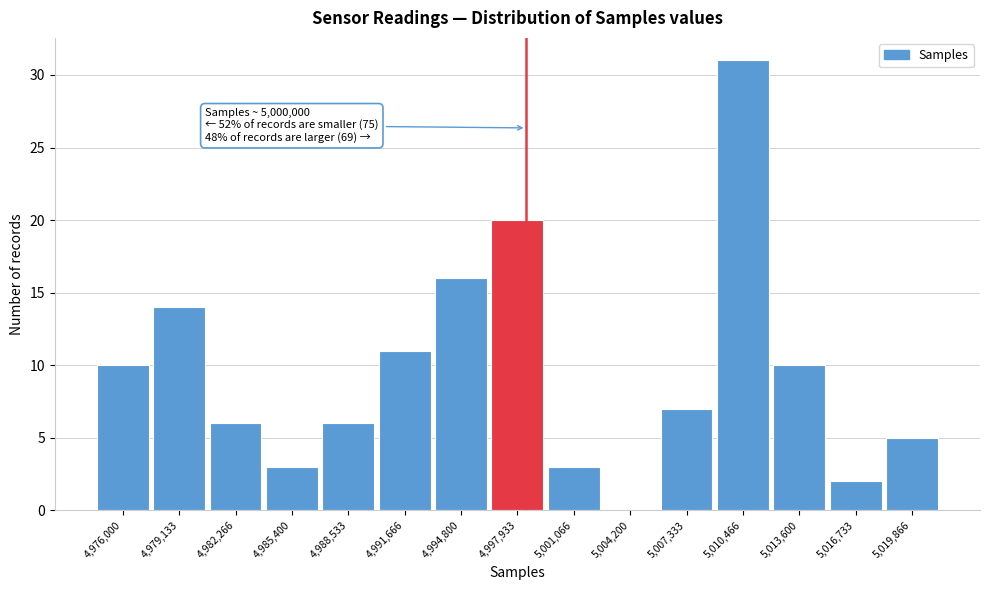

Reading right to left, extract all data points from this chart.

5,019,866=5	5,016,733=2	5,013,600=10	5,010,466=31	5,007,333=7	5,004,200=0	5,001,066=3	4,997,933=20	4,994,800=16	4,991,666=11	4,988,533=6	4,985,400=3	4,982,266=6	4,979,133=14	4,976,000=10